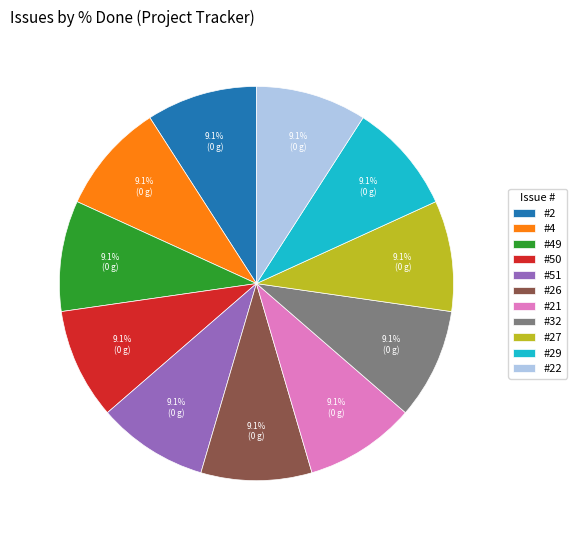

Does any single category account for the majority?

No